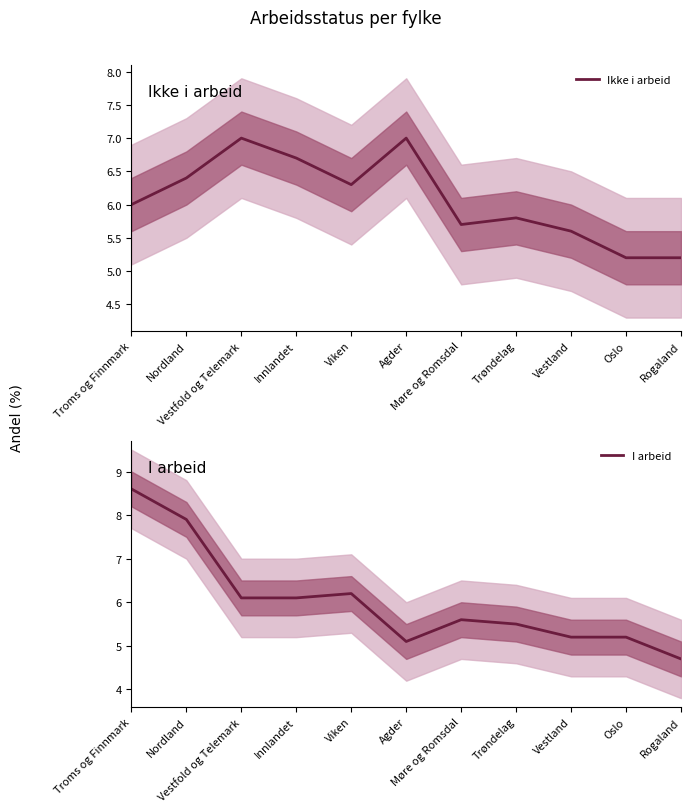

Where is the first local maximum for Ikke i arbeid?

Vestfold og Telemark